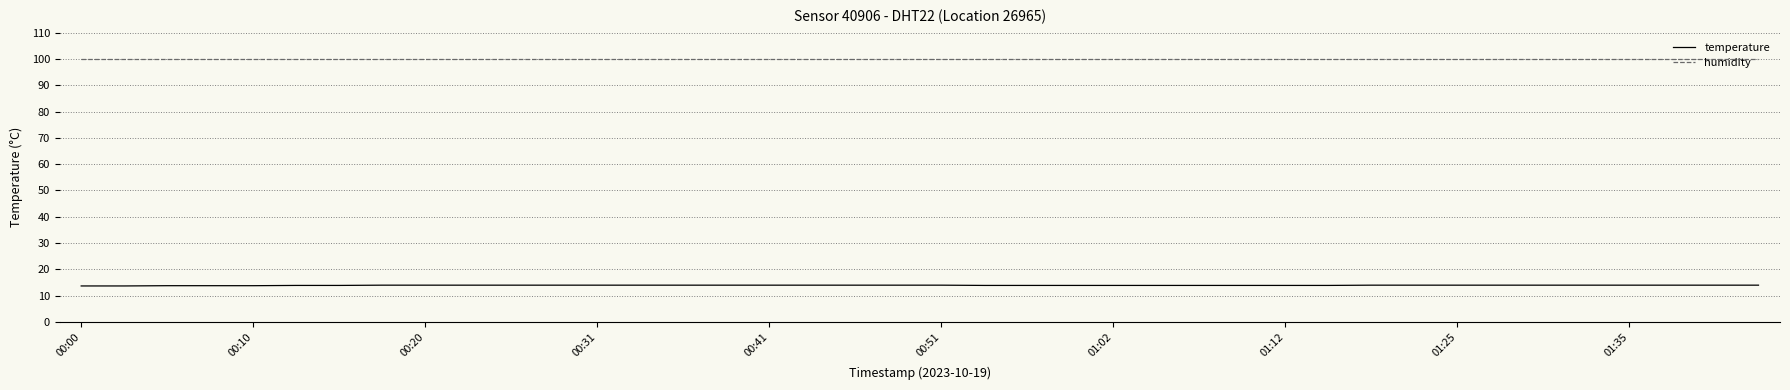

Rank the series by their maximum value, from lowest to highest.

temperature, humidity